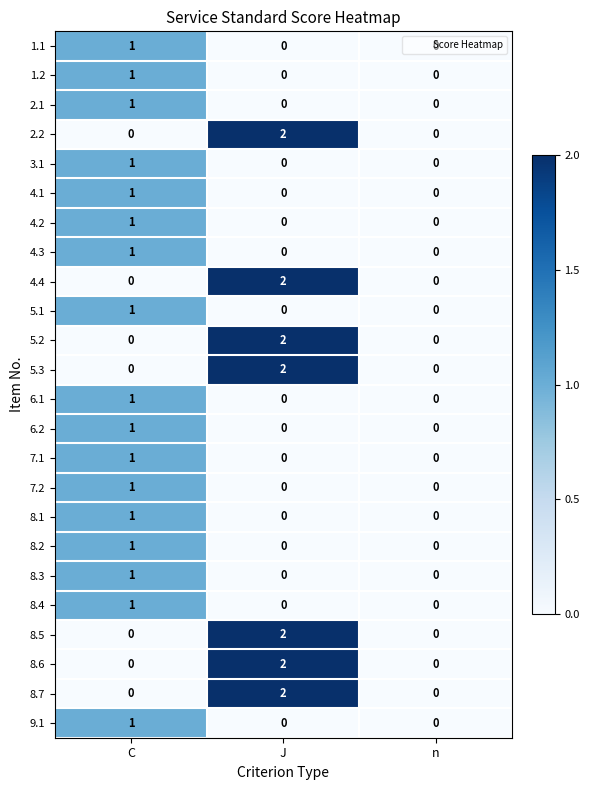

Is it true that 9.1 equals 0 at n?

True